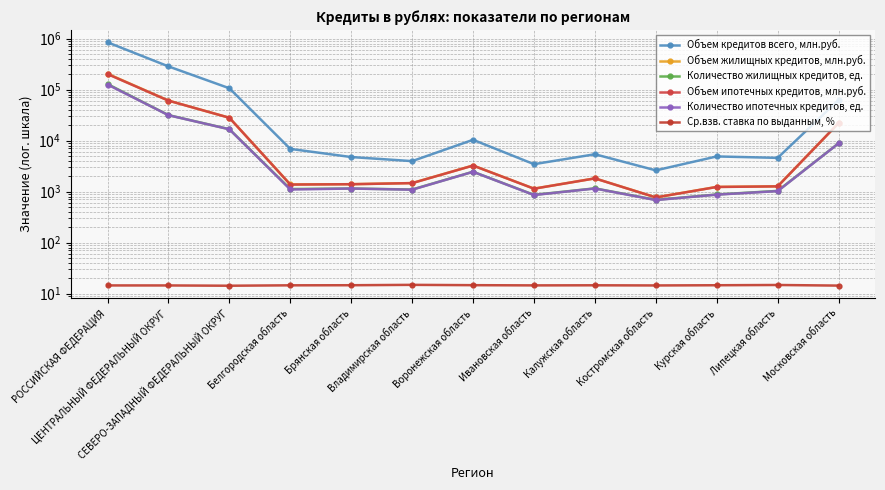

Where is Объем жилищных кредитов, млн.руб. nearest to the value 102676?

ЦЕНТРАЛЬНЫЙ ФЕДЕРАЛЬНЫЙ ОКРУГ